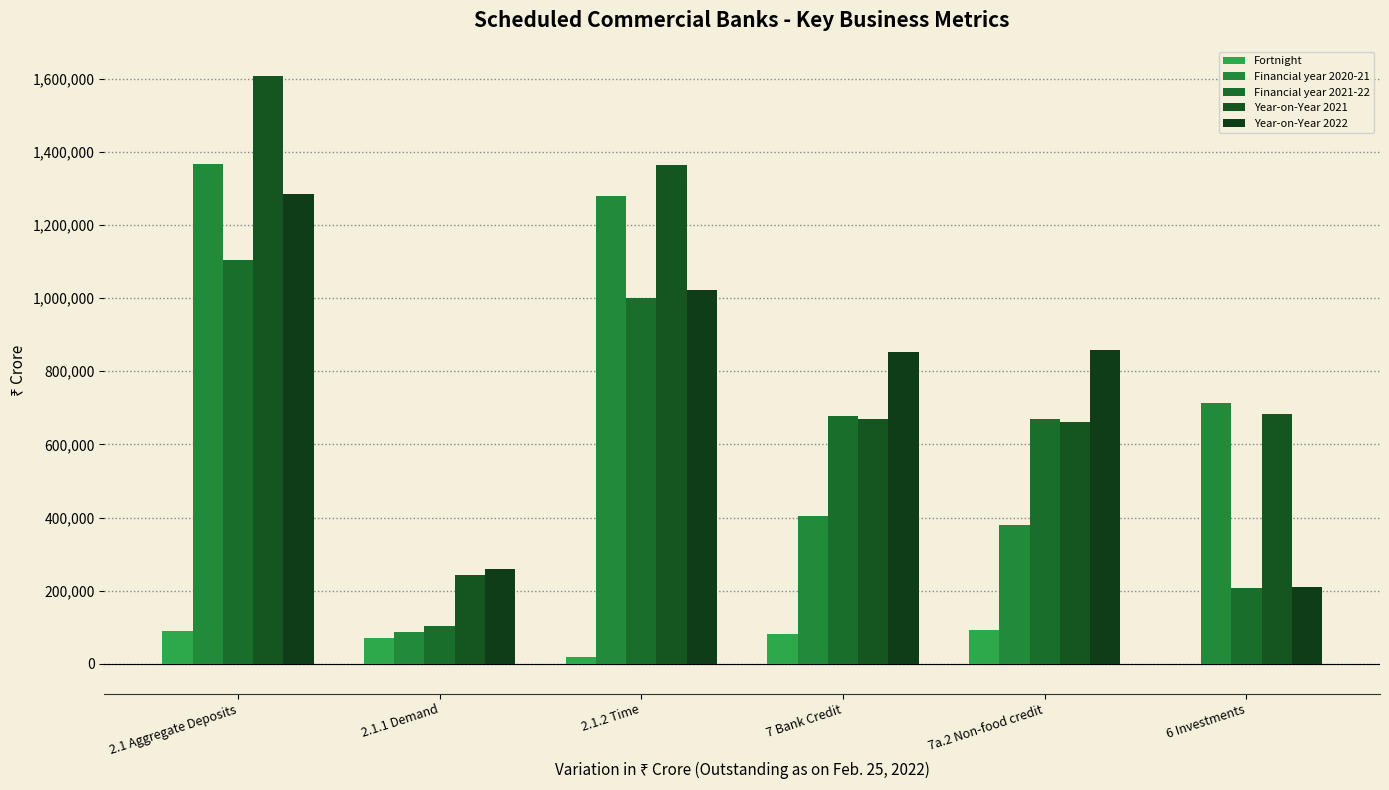

Rank the series by their maximum value, from lowest to highest.

Fortnight, Financial year 2021-22, Year-on-Year 2022, Financial year 2020-21, Year-on-Year 2021